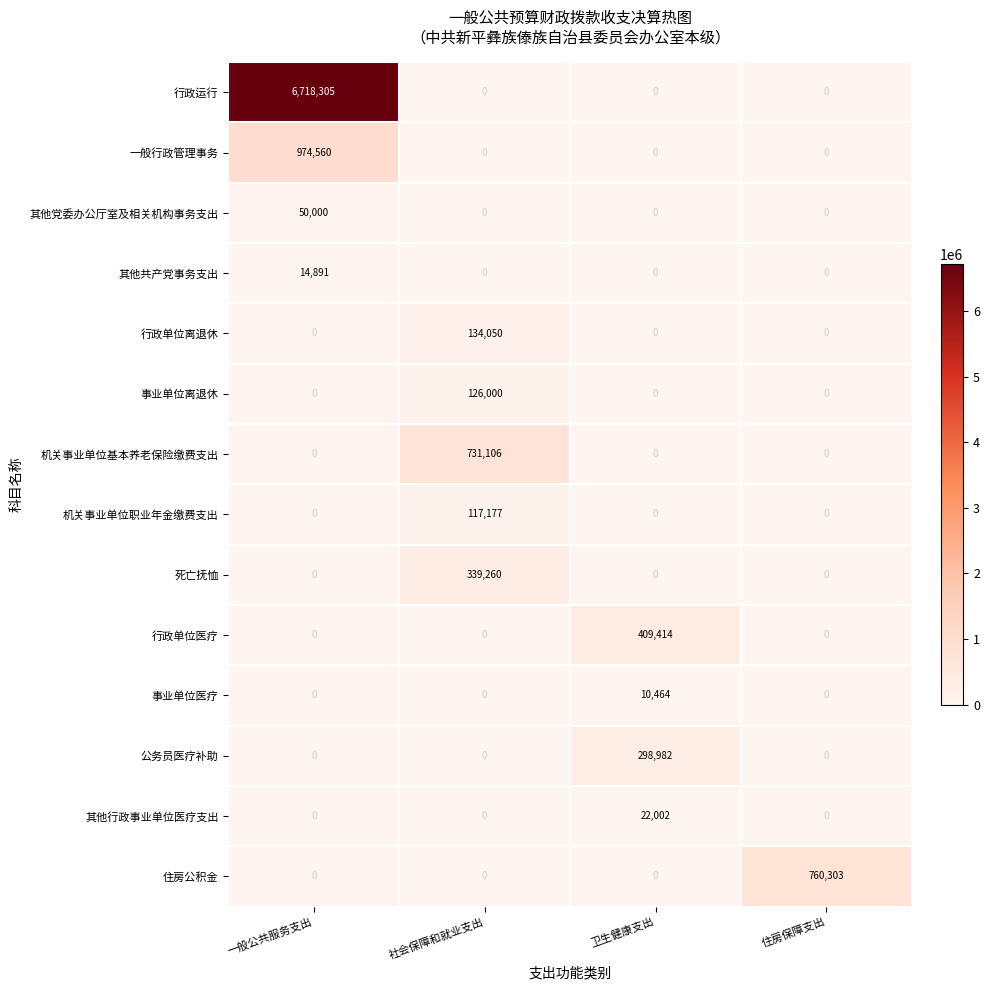

The value of 事业单位离退休 at 社会保障和就业支出 is 126000. True or false?

True